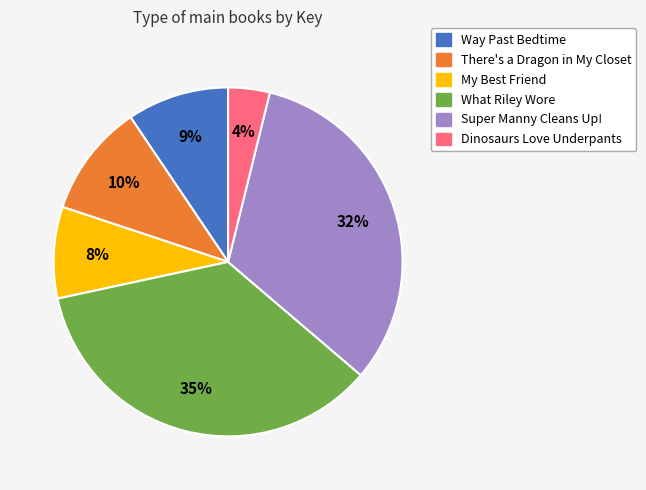

Is it true that What Riley Wore is 43% of the pie?

False